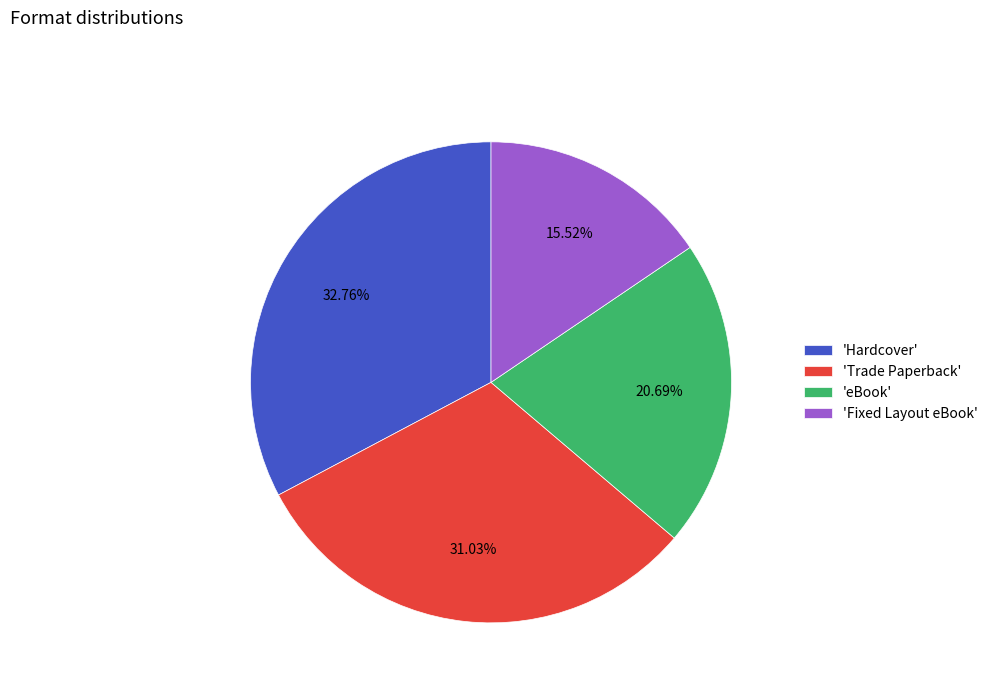

How many segments does this pie chart have?

4